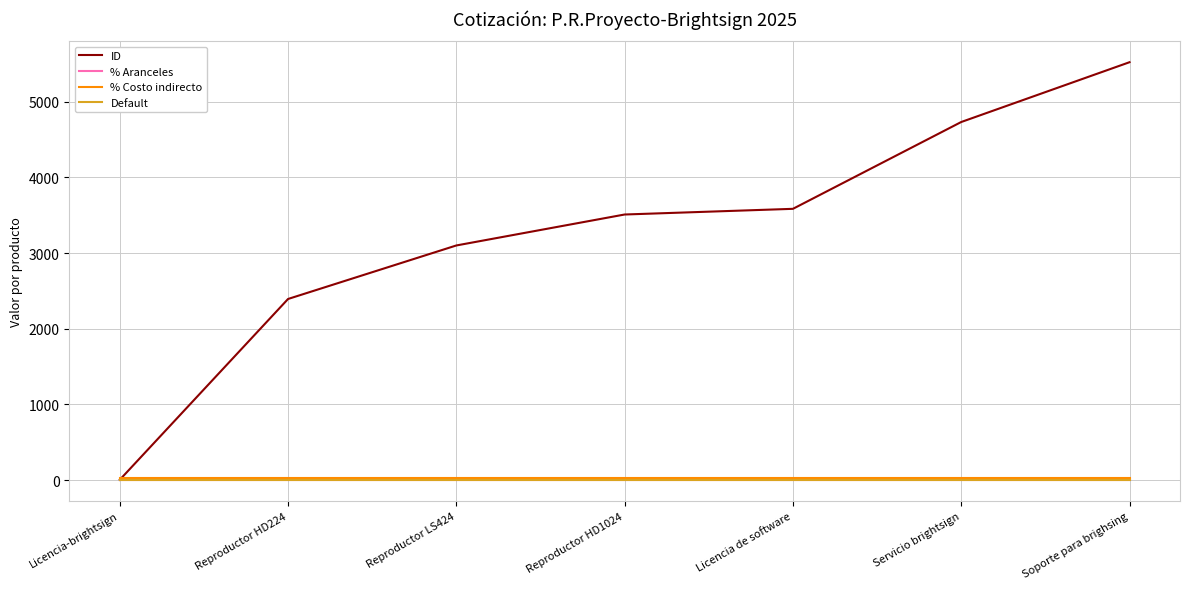

True or false: % Costo indirecto and % Aranceles intersect in this chart.

False